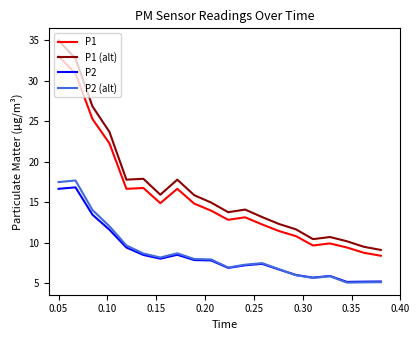

What is the minimum value shown in the chart?

5.1